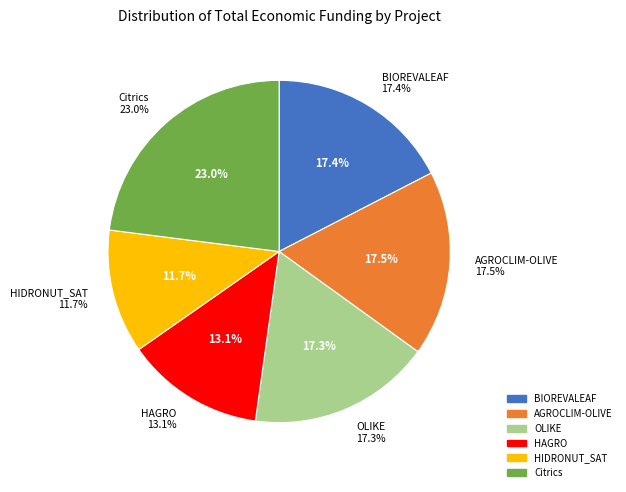

What is the total percentage of HIDRONUT_SAT and AGROCLIM-OLIVE?

29.2%